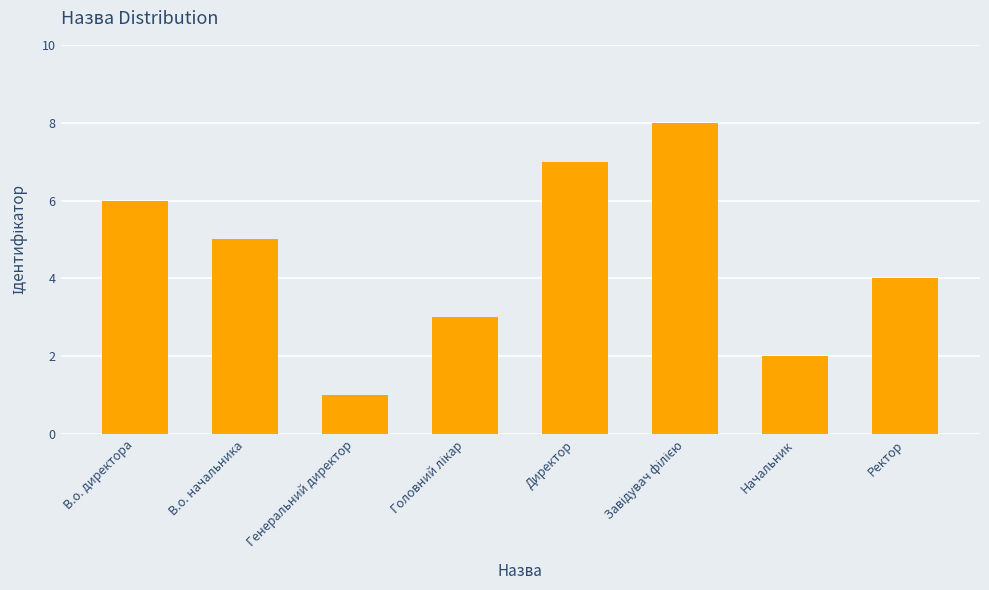

What is the label of the 6th bar from the right?

Генеральний директор